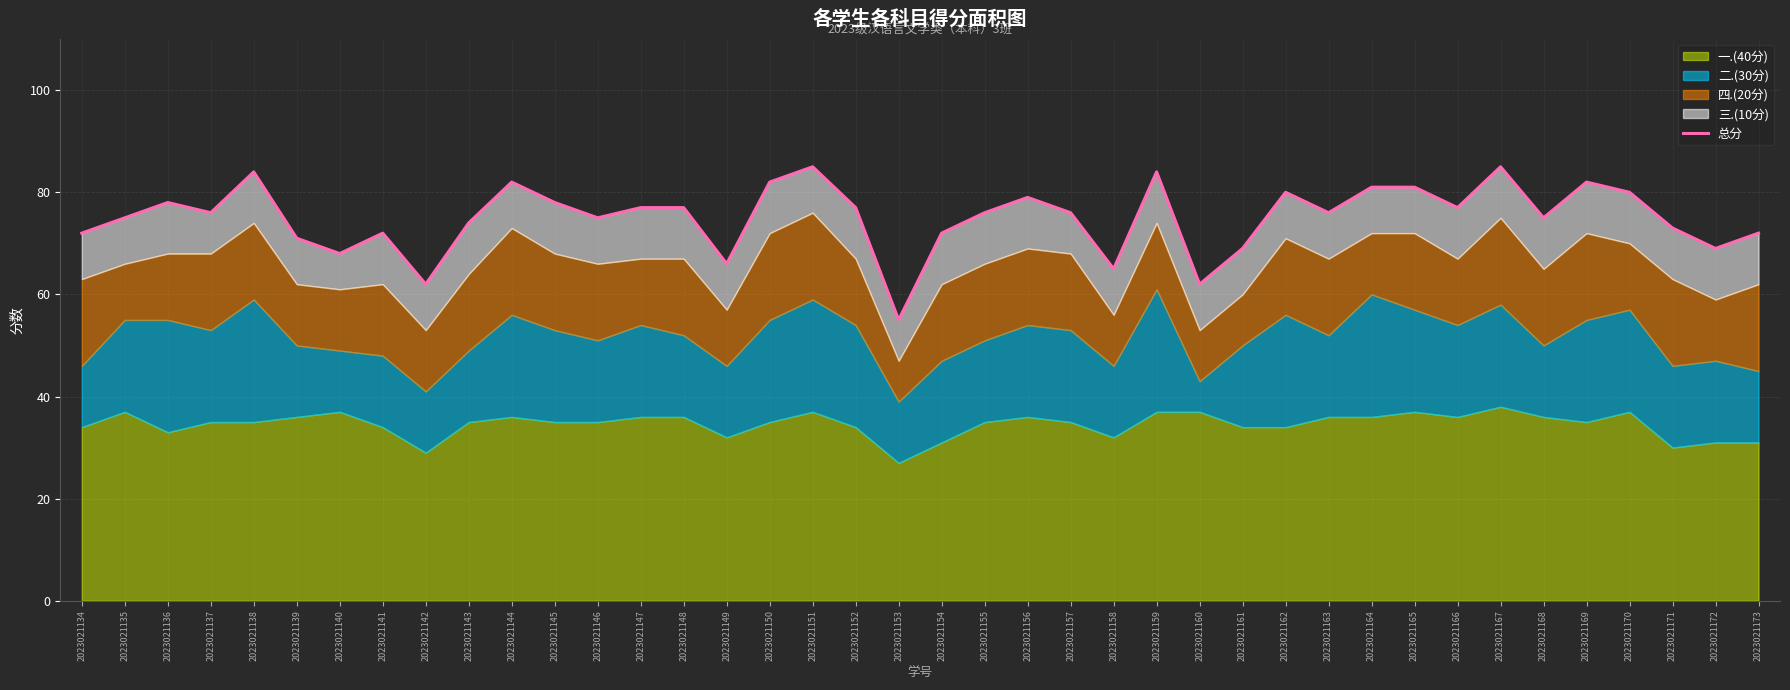

Reading right to left, list all the values displayed in this chart.

72	69	73	80	82	75	85	77	81	81	76	80	69	62	84	65	76	79	76	72	55	77	85	82	66	77	77	75	78	82	74	62	72	68	71	84	76	78	75	72